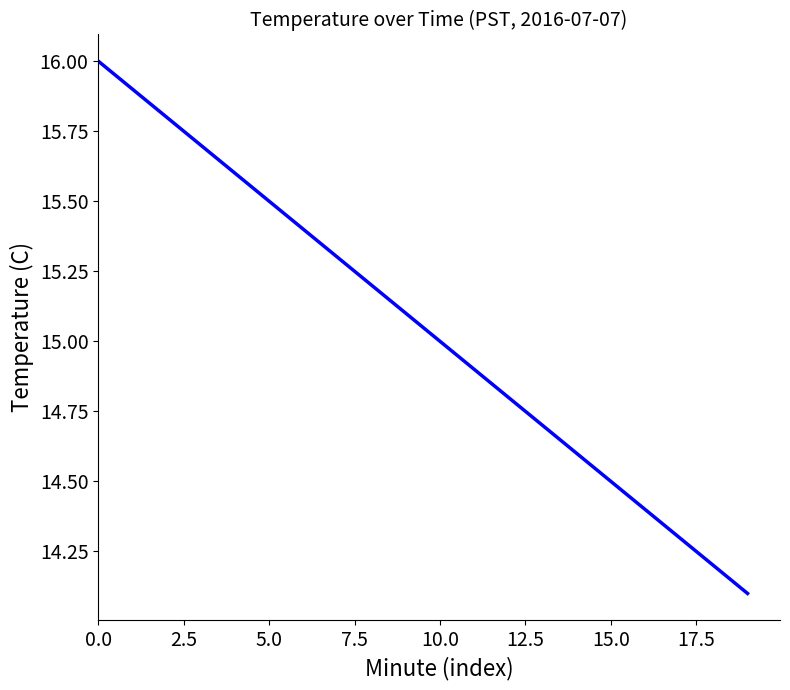

What is the greatest value displayed?

16.0